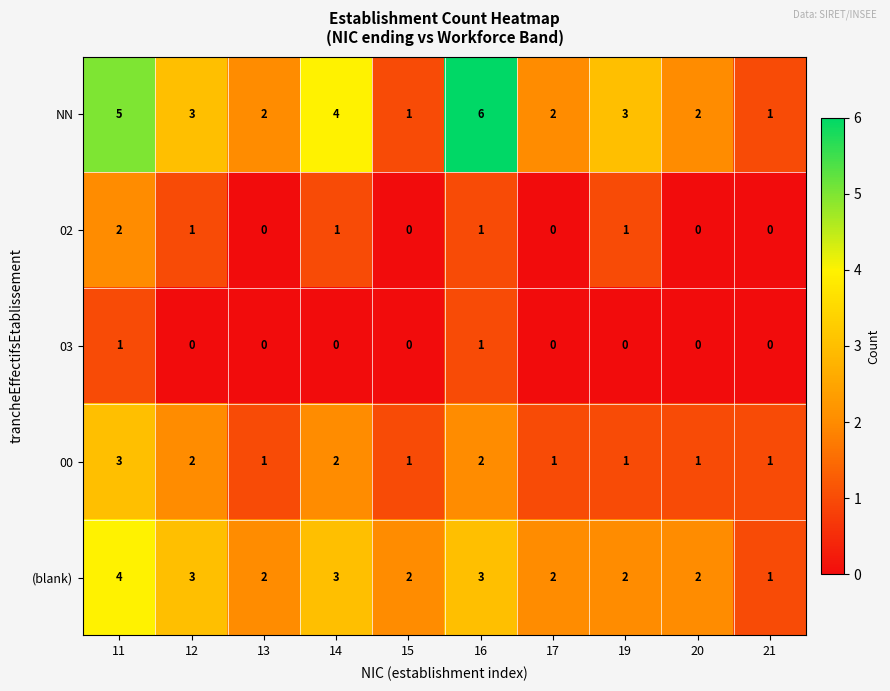

What value does the NN series have at 14?

4